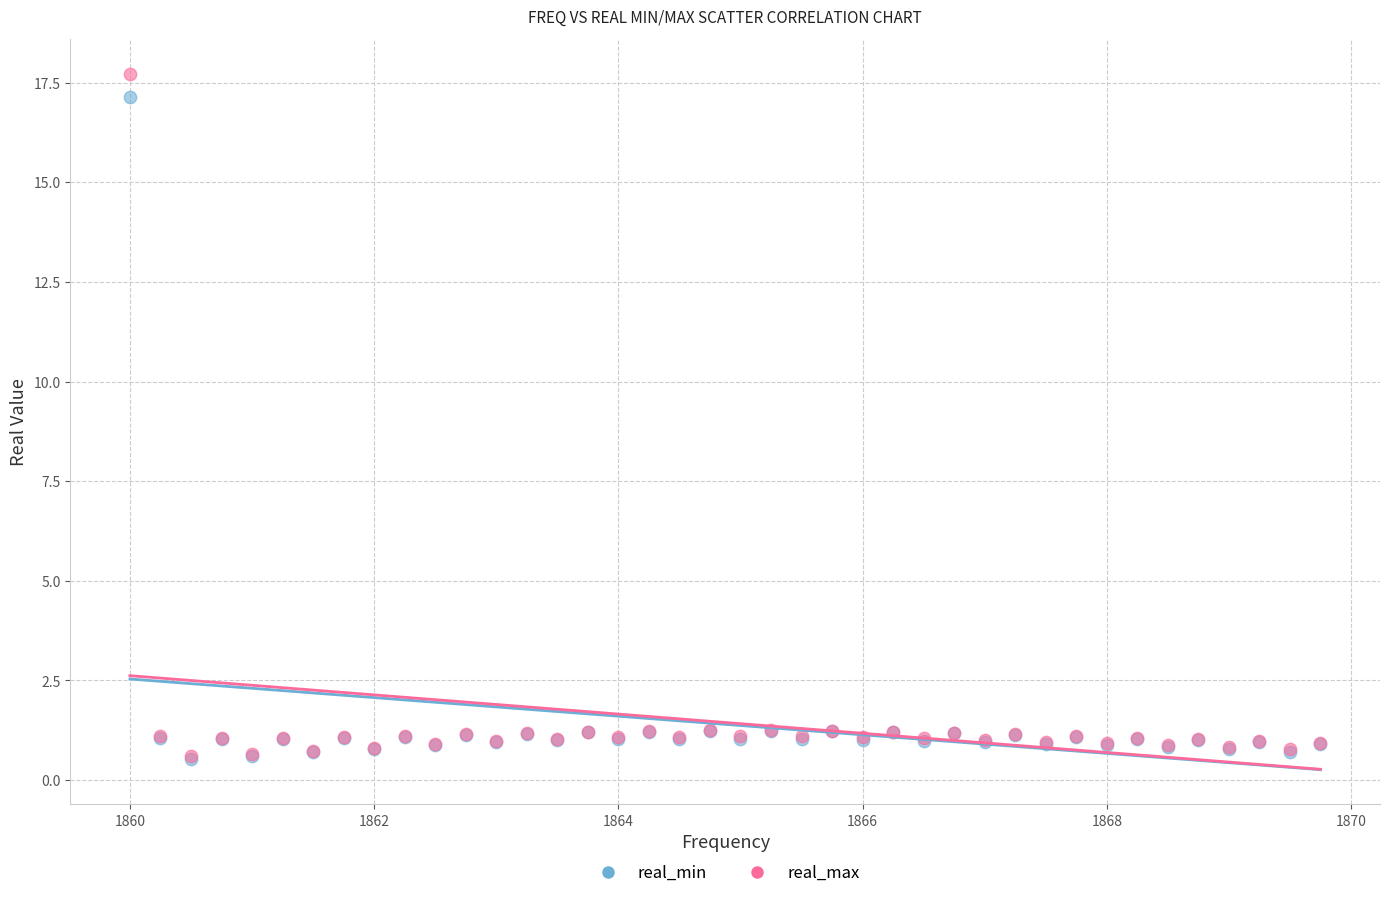

What are all the series names shown in the legend?

real_min, real_max